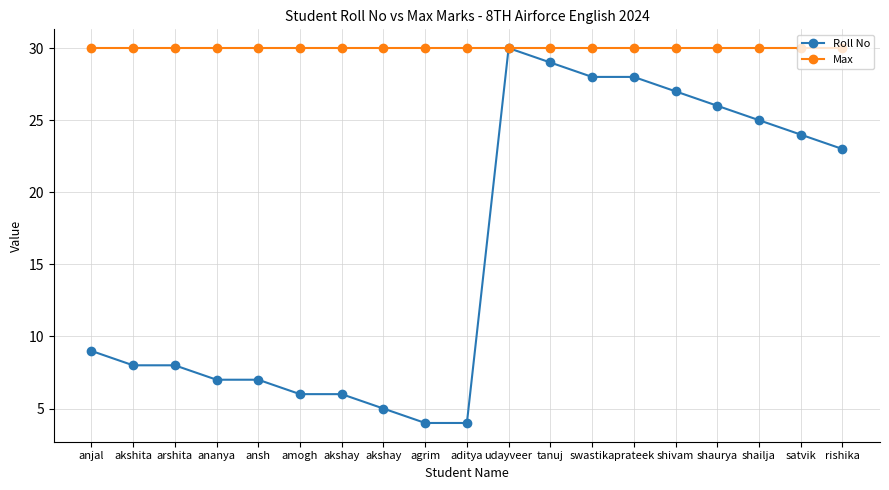

What are all the series names shown in the legend?

Roll No, Max